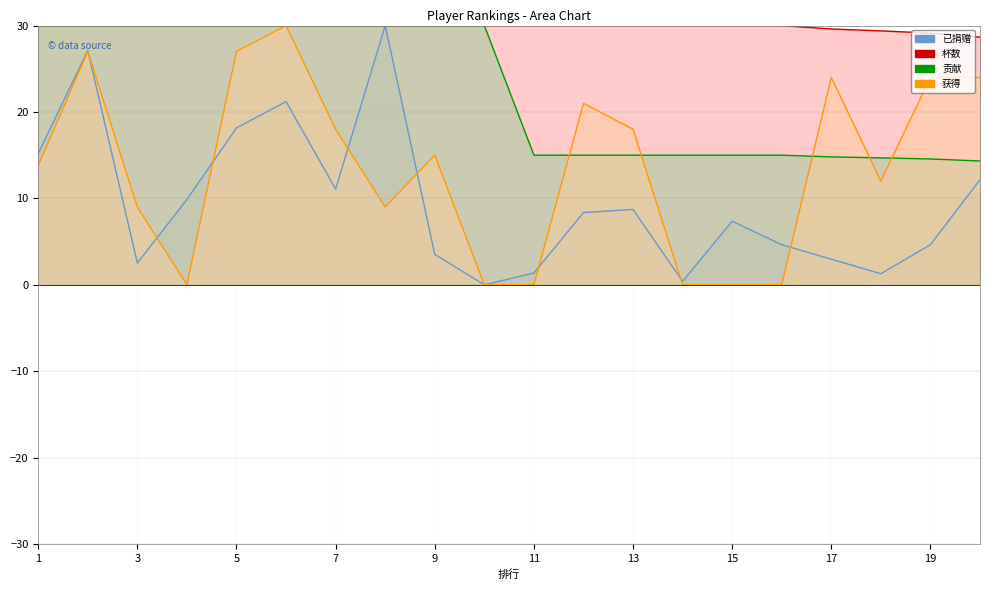

The 贡献 series shows 14.8 at 17. True or false?

True